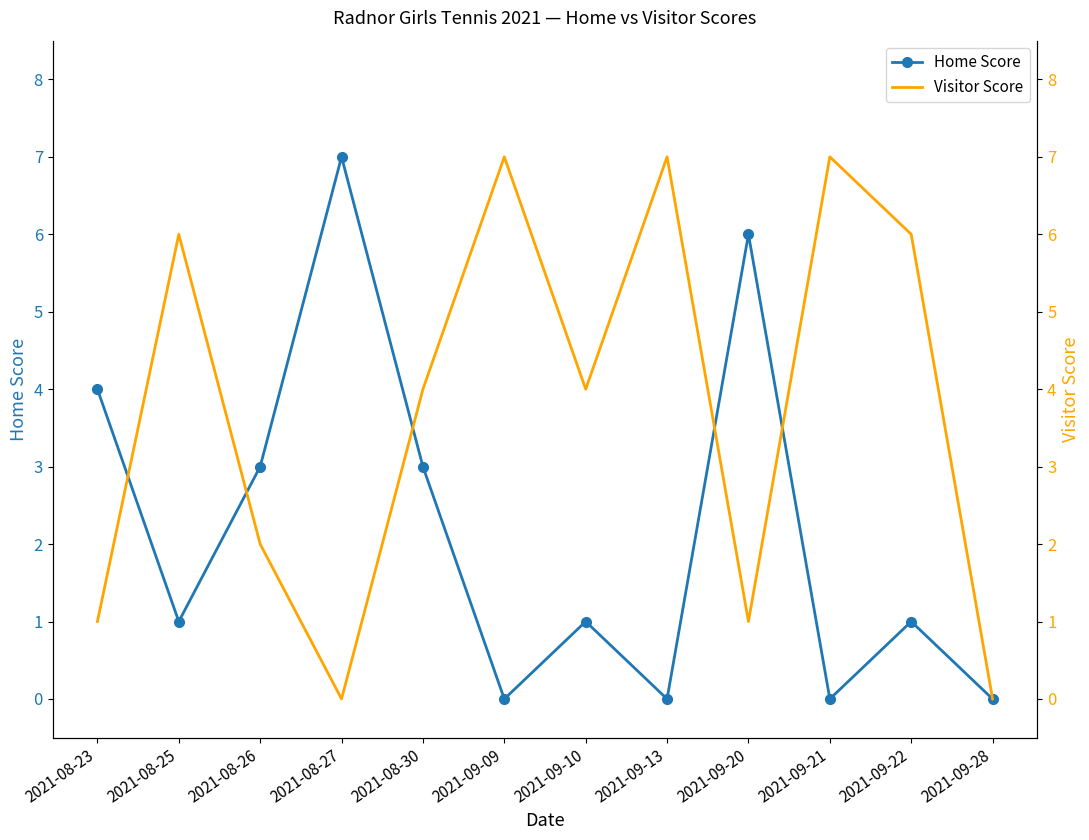

What is the average value of the Home Score series?

2